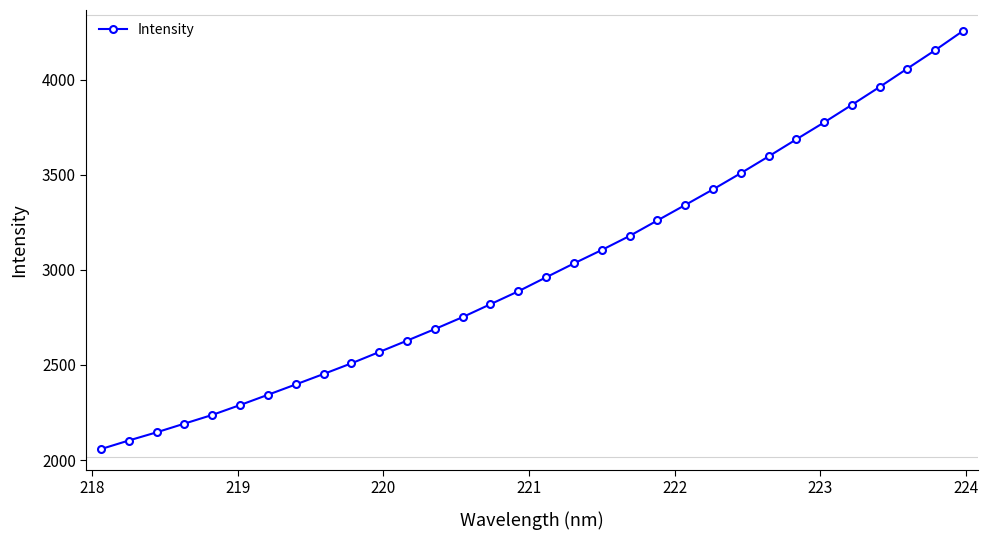

What is the sum of all values?

96227.2